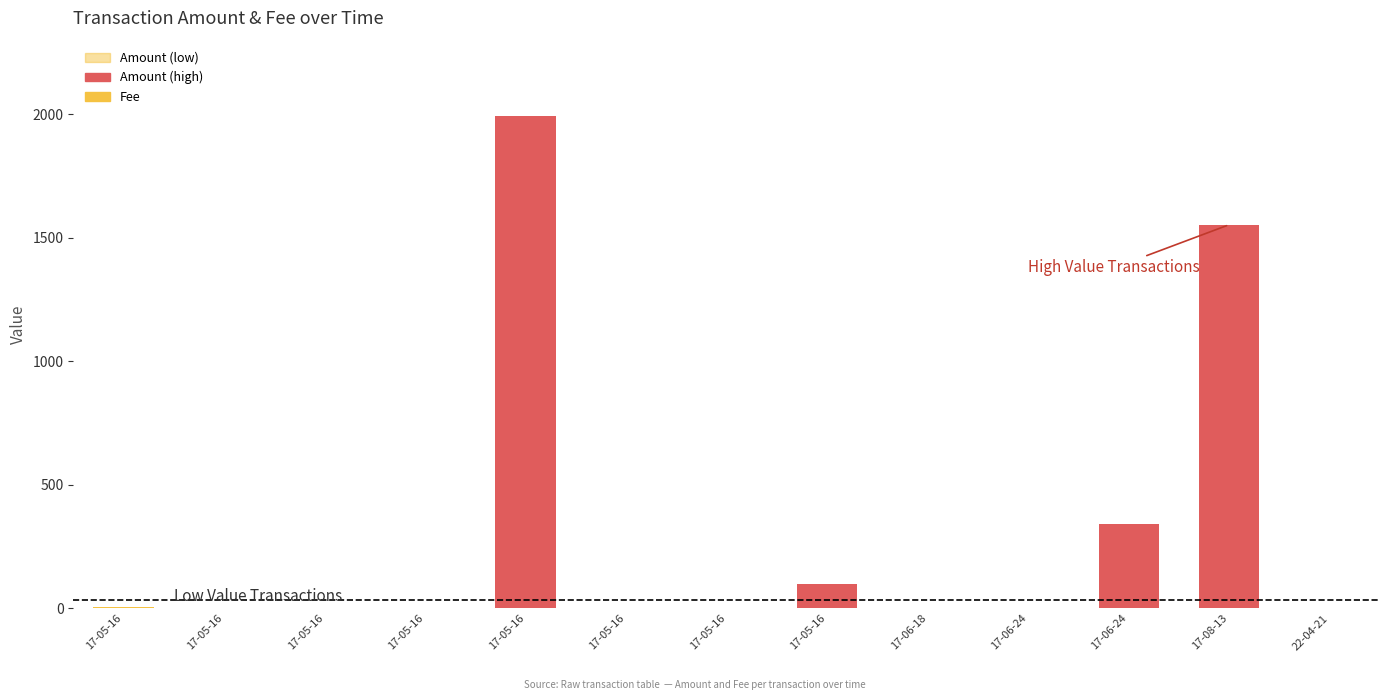

At which category does the chart reach its peak across all series?

17-05-16